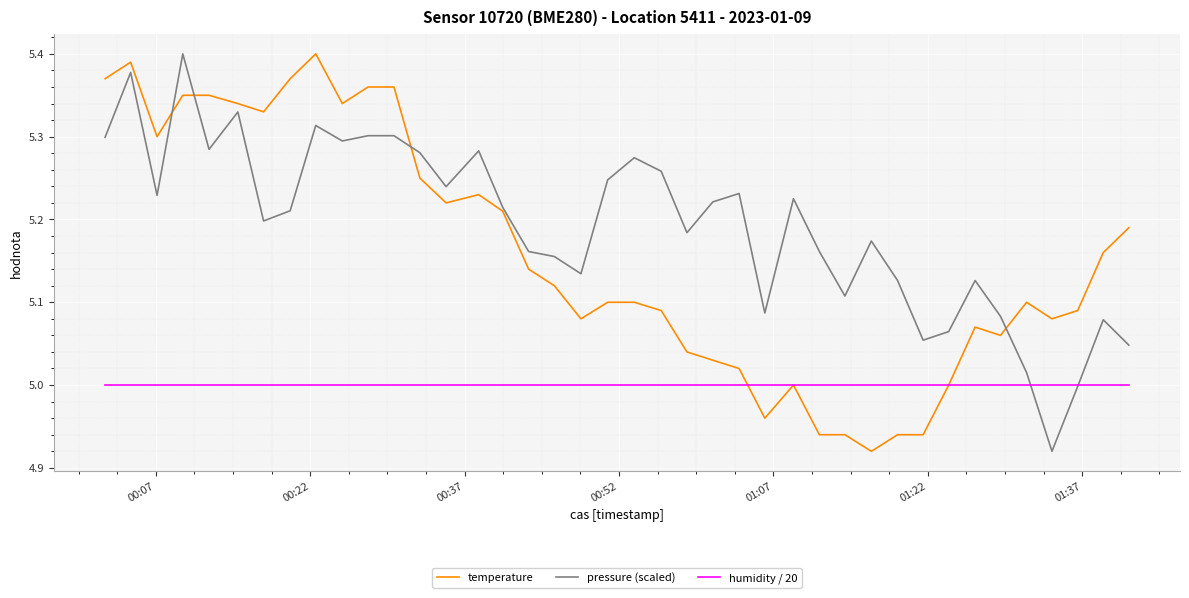

At how many categories does at least one series exceed 5?

40